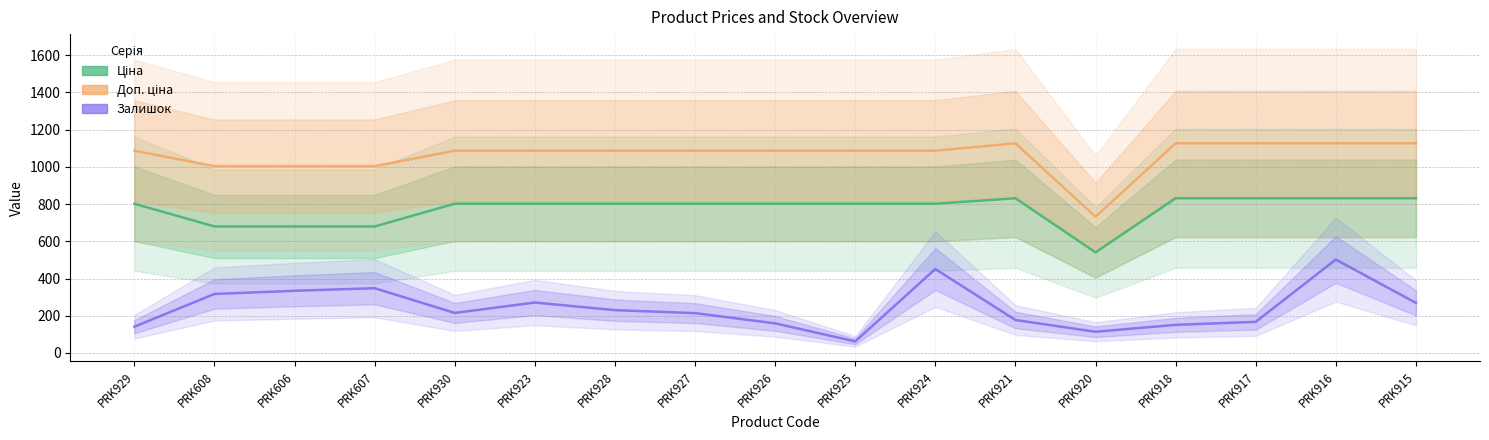

True or false: Ціна and Залишок intersect in this chart.

False